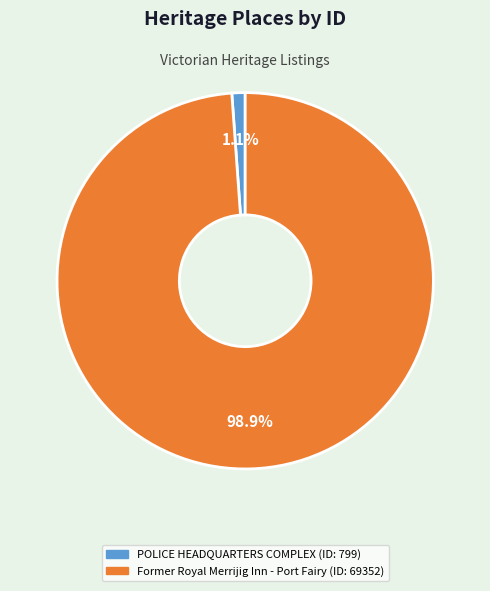

Is POLICE HEADQUARTERS COMPLEX the majority of the pie?

No